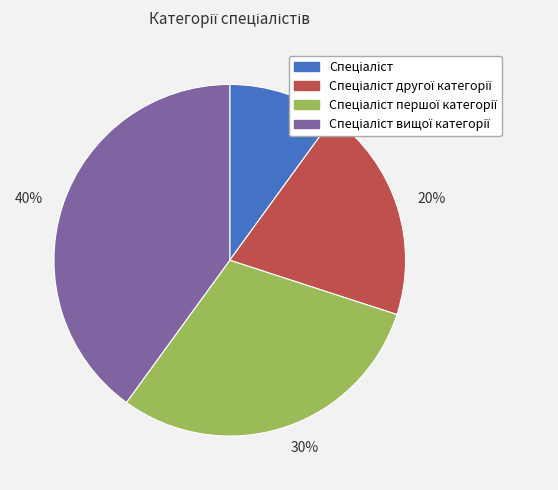

Is the sum of 10% and 20% greater than half?

No